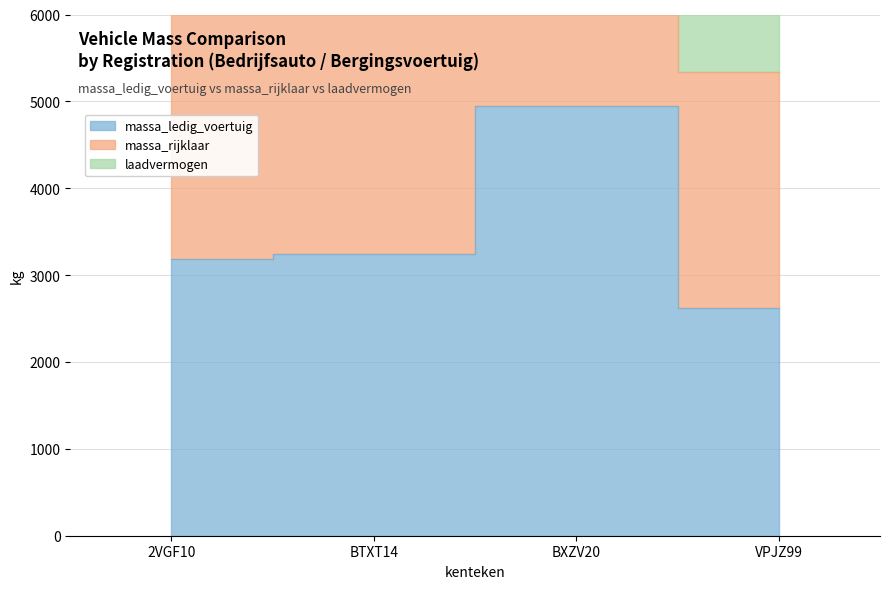

The value of massa_ledig_voertuig at BTXT14 is 3240. True or false?

True